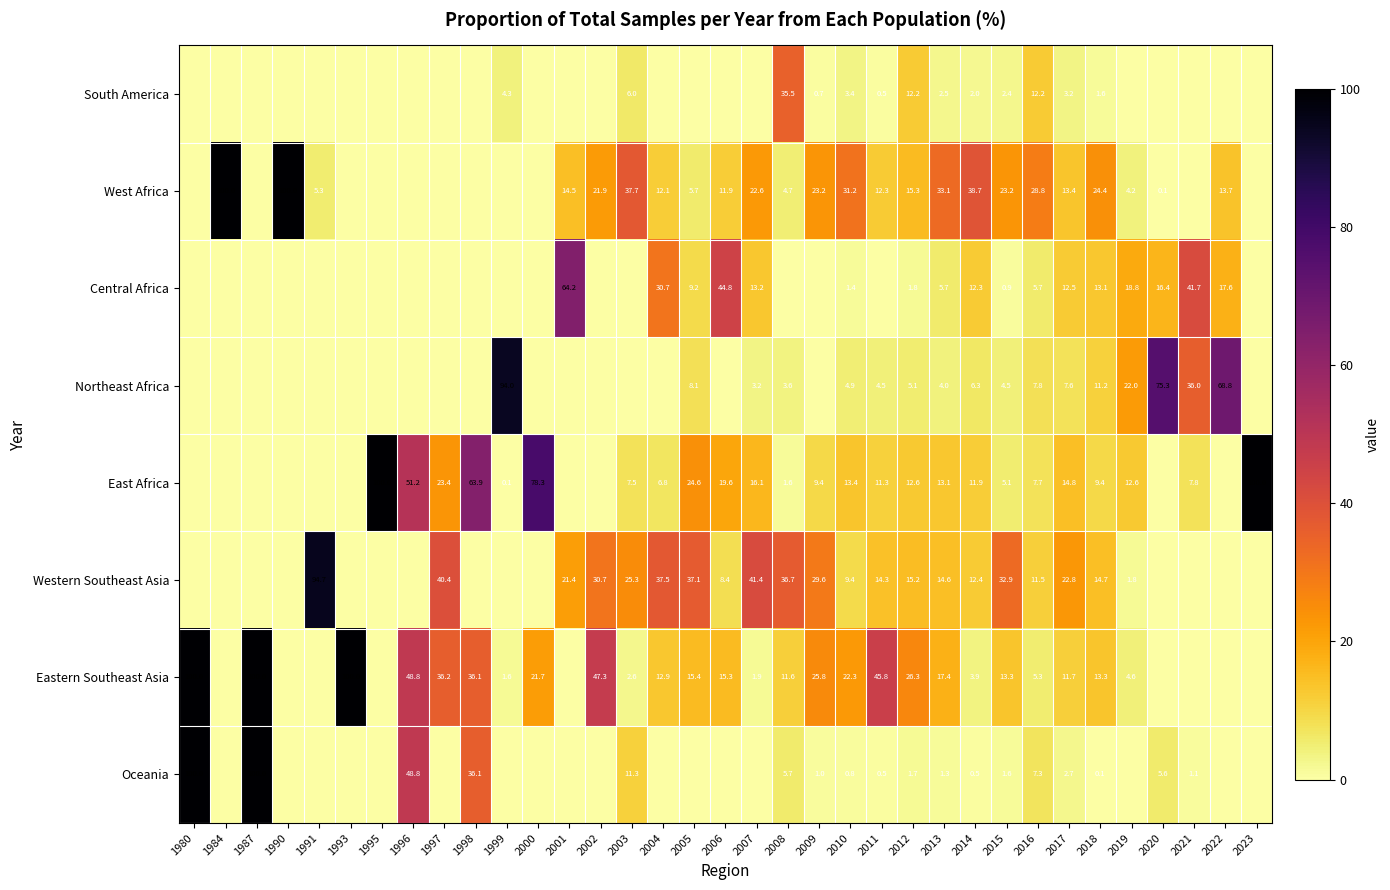

At which label is Eastern Southeast Asia closest to 50?

1996